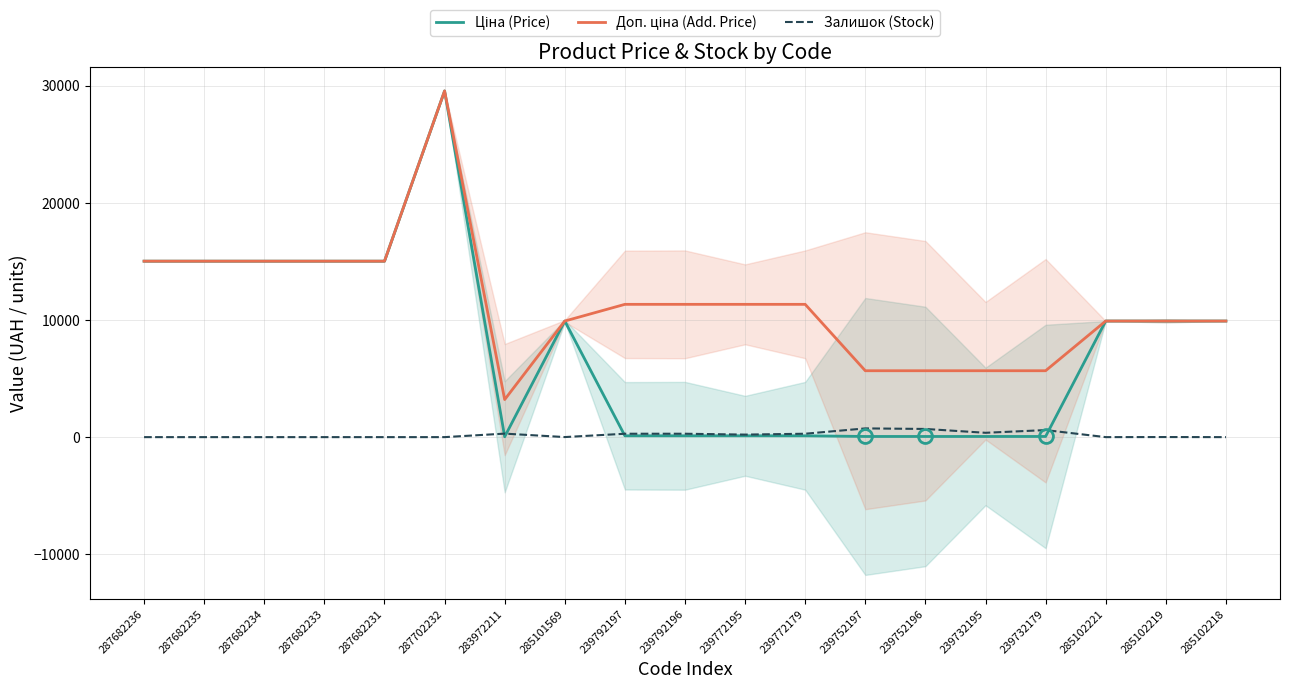

Rank the categories by Залишок (Stock) value from highest to lowest.

239752197, 239752196, 239732179, 239732195, 283972211, 239792196, 239772179, 239792197, 239772195, 285102219, 285101569, 287682236, 287682235, 287682234, 287682233, 287682231, 287702232, 285102221, 285102218